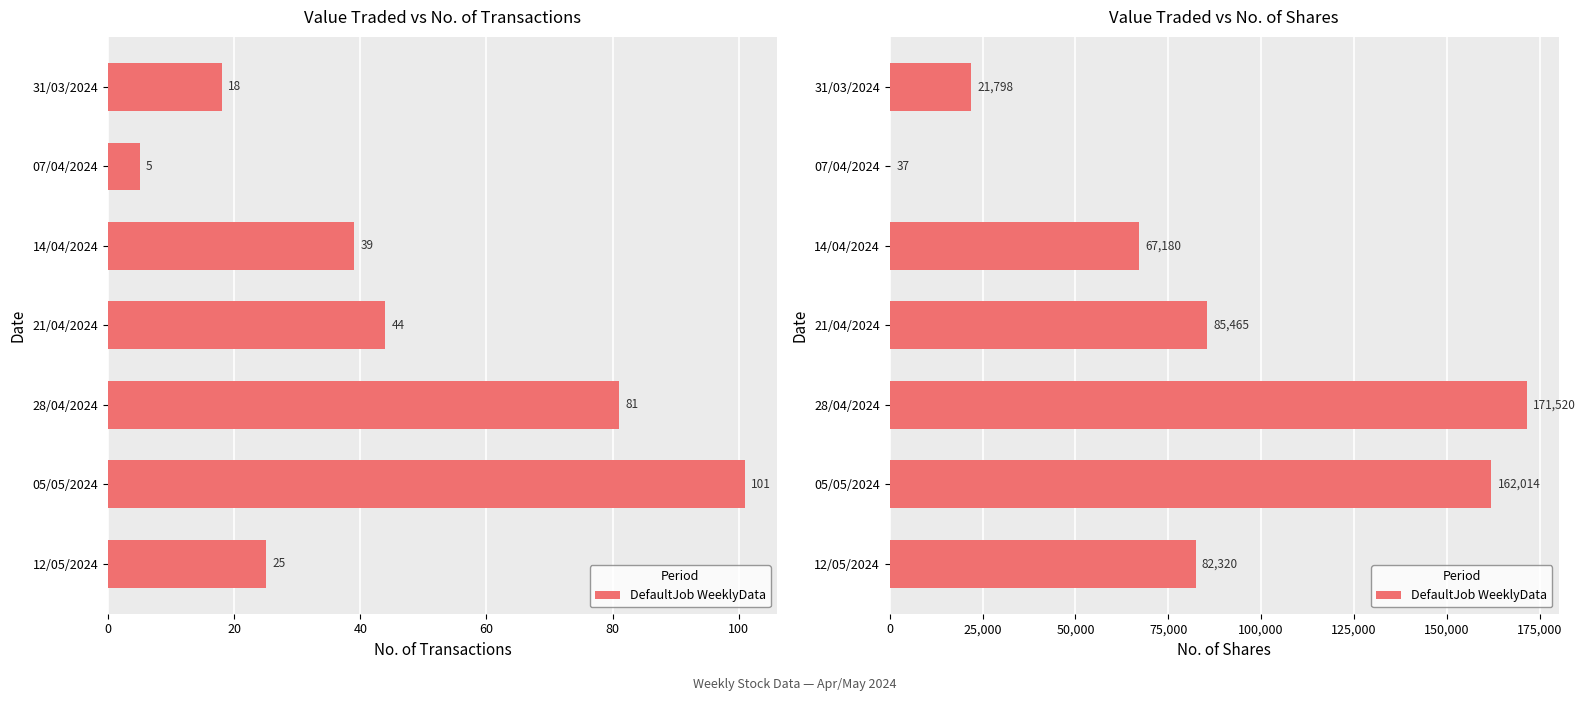

The value at 31/03/2024 is 13056. True or false?

False